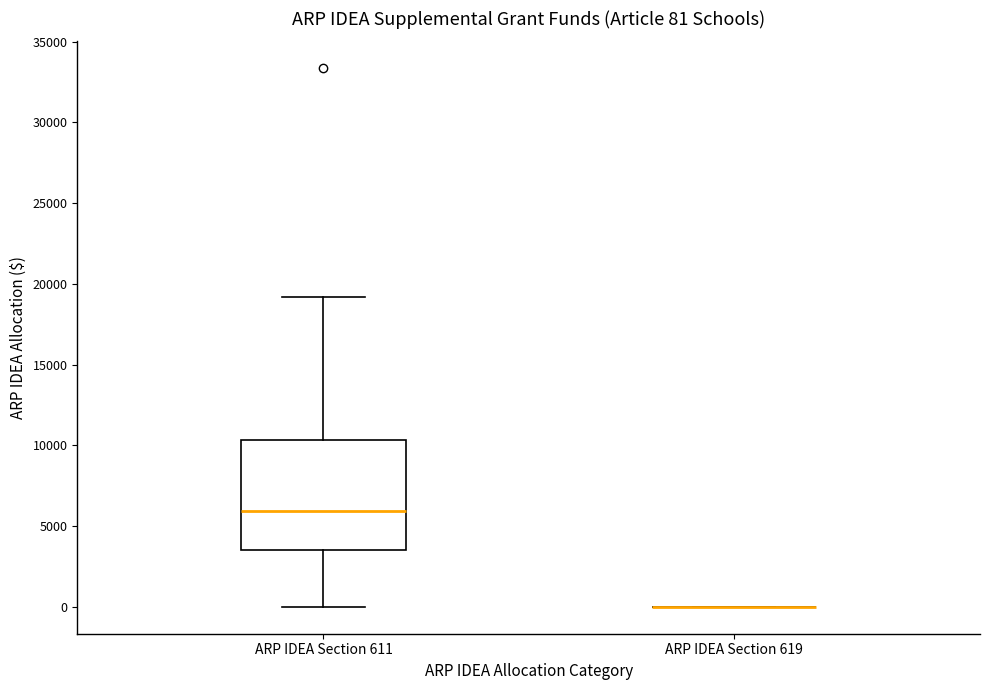

Comparing the boxes themselves (not the whiskers), which one is the tallest?

ARP IDEA Section 611